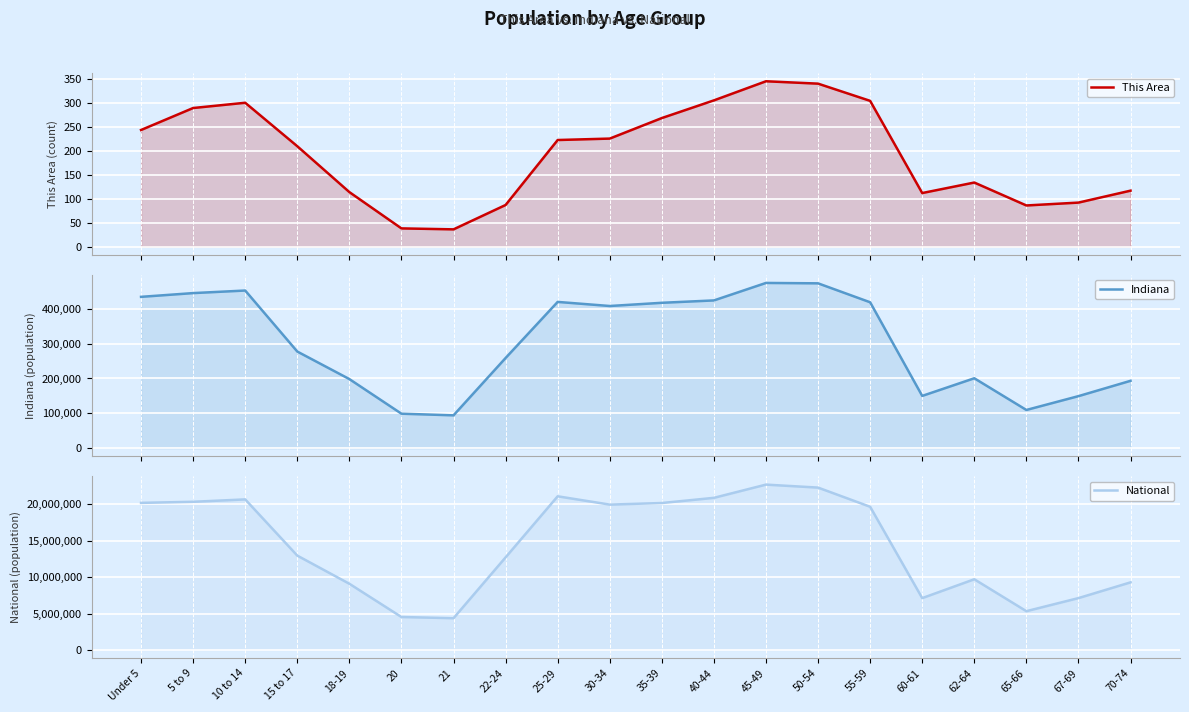

How many categories are shown in the chart?

20